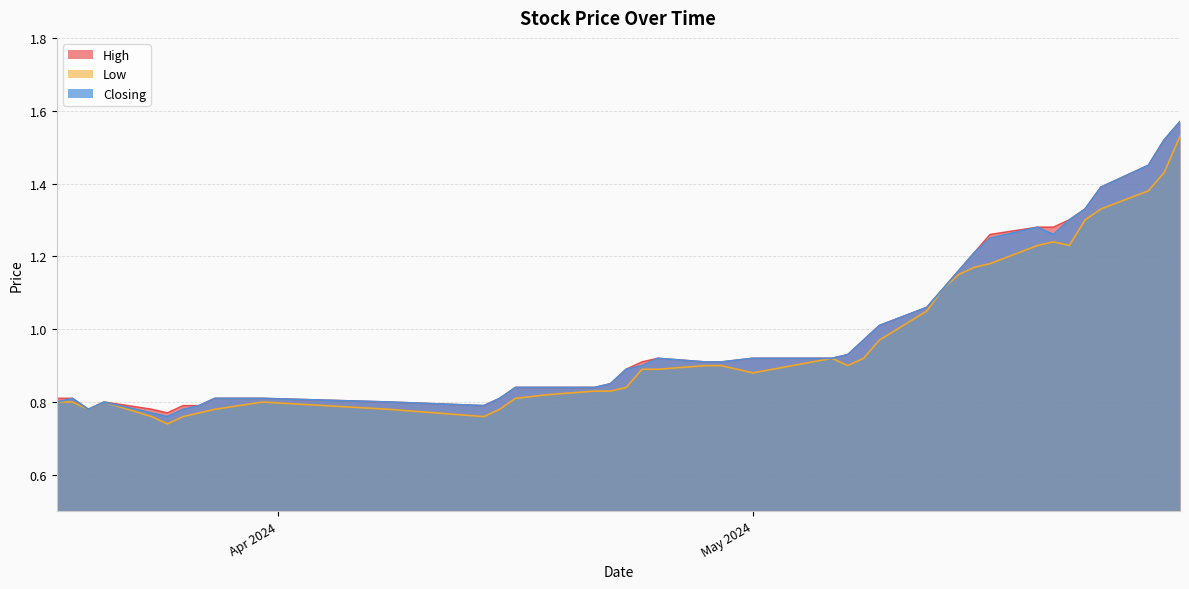

The value of Closing at 21/05/2024 is 1.3. True or false?

True